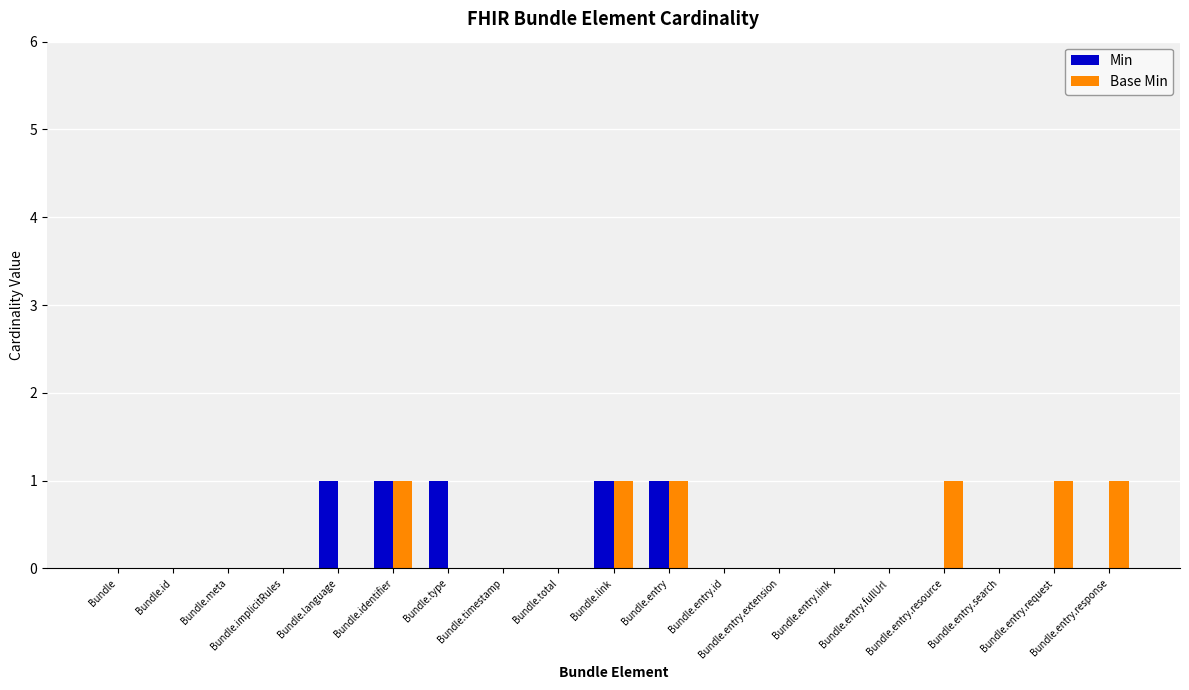

How many groups of bars are there?

19